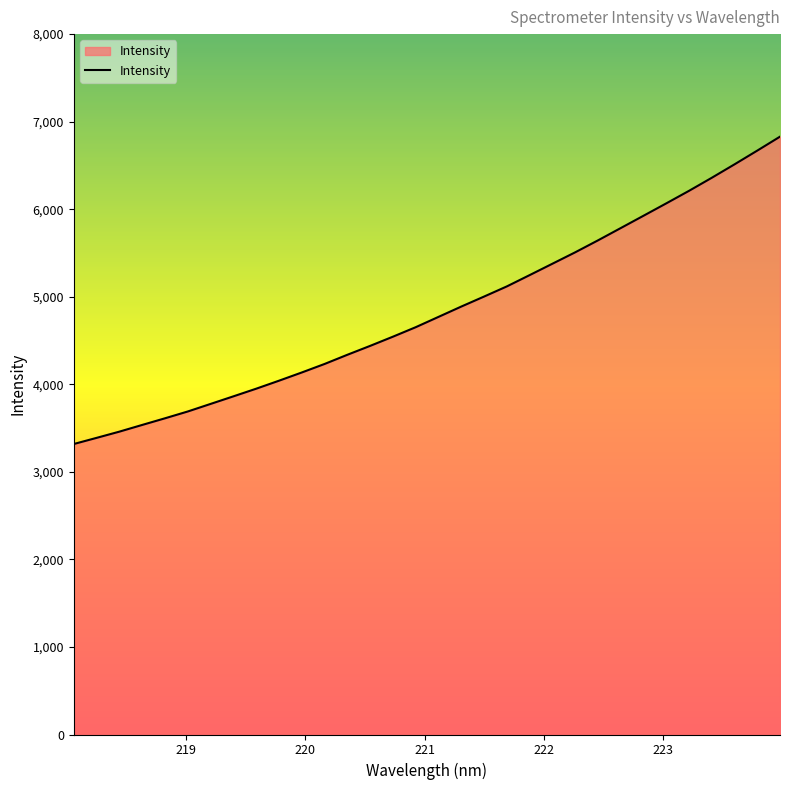

What is the minimum value shown in the chart?

3318.0